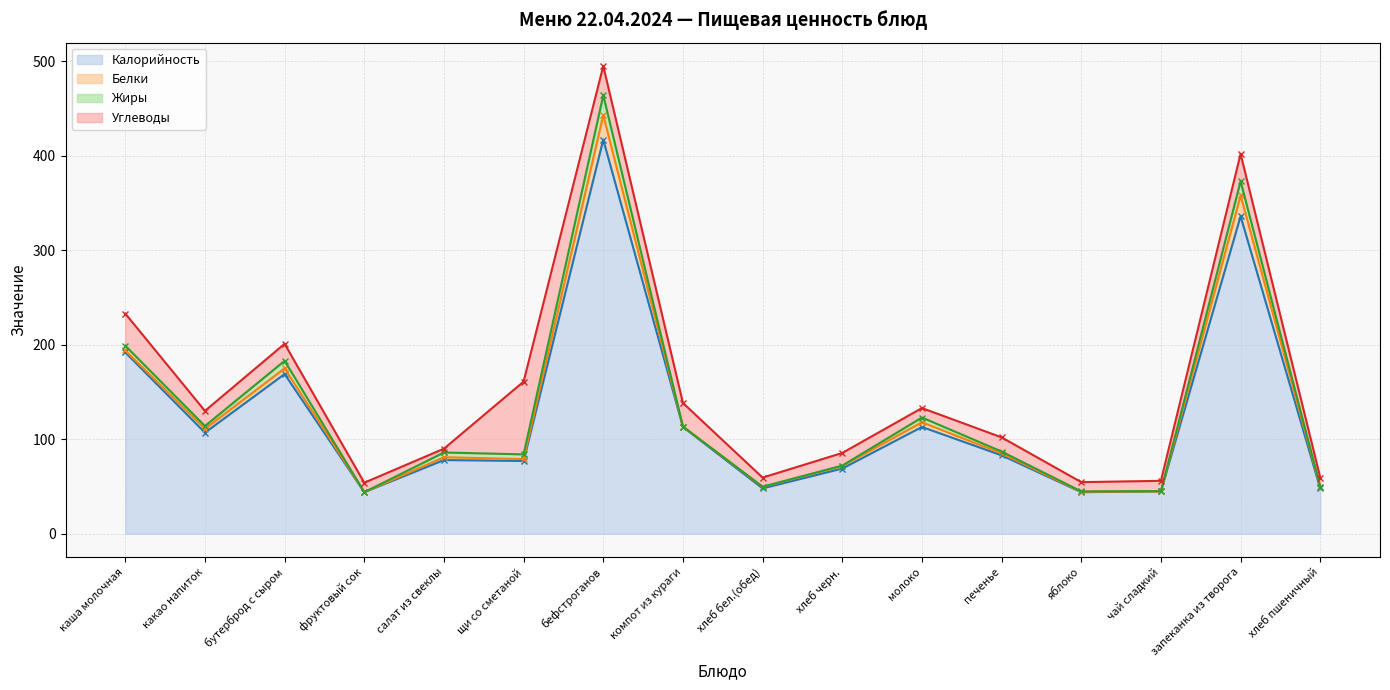

How many lines are shown in the chart?

4